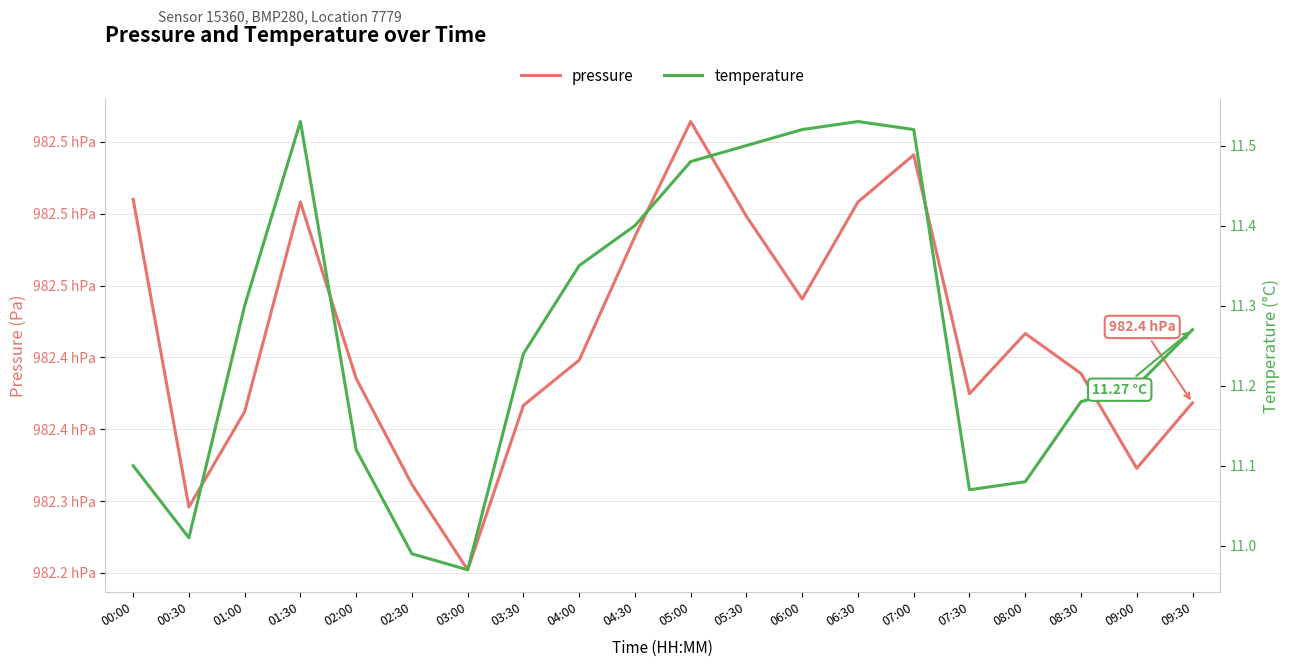

Which series has the largest total across all categories?

pressure